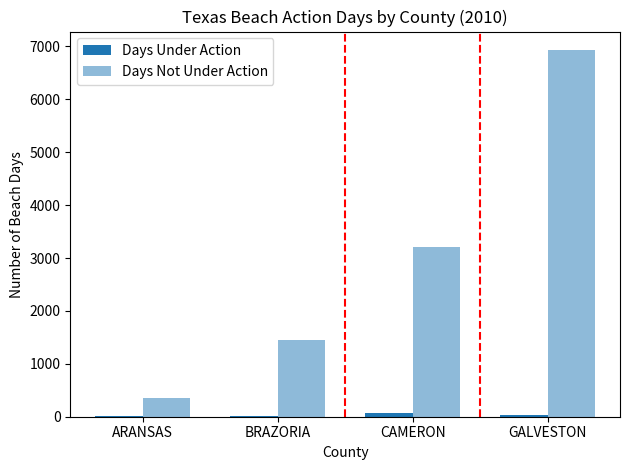

What is the greatest value displayed?

6935